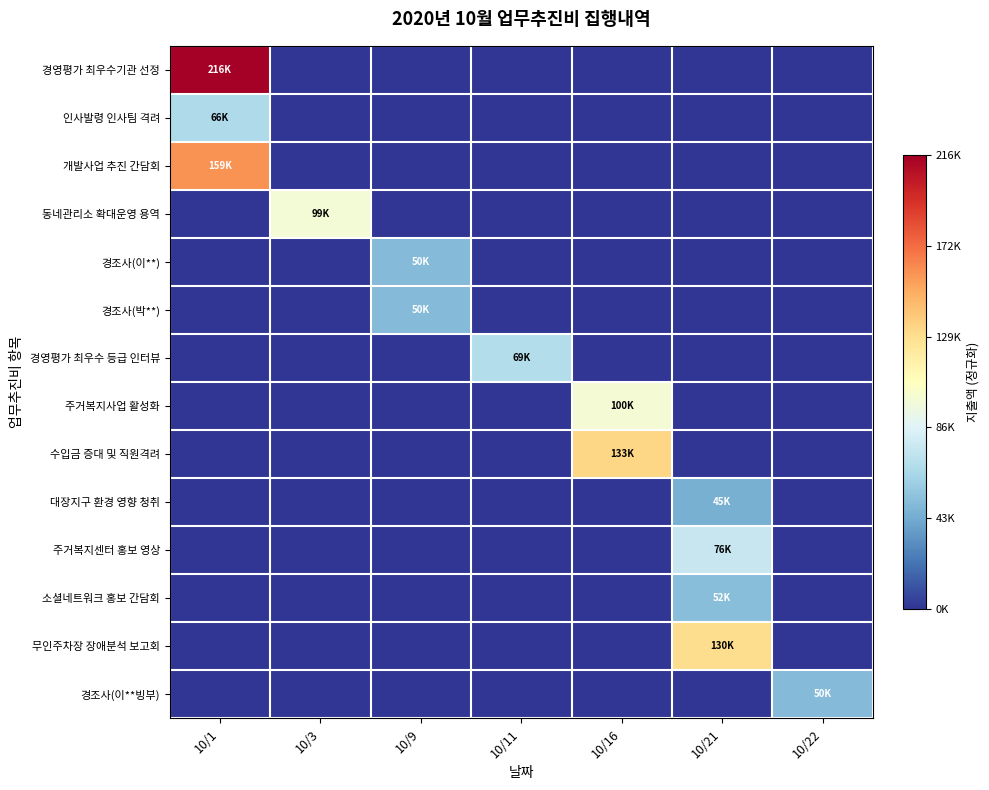

Reading left to right, extract all data points from this chart.

경영평가 최우수기관 선정: 10/1=1.0	10/3=0.0	10/9=0.0	10/11=0.0	10/16=0.0	10/21=0.0	10/22=0.0
인사발령 인사팀 격려: 10/1=0.3	10/3=0.0	10/9=0.0	10/11=0.0	10/16=0.0	10/21=0.0	10/22=0.0
개발사업 추진 간담회: 10/1=0.7	10/3=0.0	10/9=0.0	10/11=0.0	10/16=0.0	10/21=0.0	10/22=0.0
동네관리소 확대운영 용역: 10/1=0.0	10/3=0.5	10/9=0.0	10/11=0.0	10/16=0.0	10/21=0.0	10/22=0.0
경조사(이**): 10/1=0.0	10/3=0.0	10/9=0.2	10/11=0.0	10/16=0.0	10/21=0.0	10/22=0.0
경조사(박**): 10/1=0.0	10/3=0.0	10/9=0.2	10/11=0.0	10/16=0.0	10/21=0.0	10/22=0.0
경영평가 최우수 등급 인터뷰: 10/1=0.0	10/3=0.0	10/9=0.0	10/11=0.3	10/16=0.0	10/21=0.0	10/22=0.0
주거복지사업 활성화: 10/1=0.0	10/3=0.0	10/9=0.0	10/11=0.0	10/16=0.5	10/21=0.0	10/22=0.0
수입금 증대 및 직원격려: 10/1=0.0	10/3=0.0	10/9=0.0	10/11=0.0	10/16=0.6	10/21=0.0	10/22=0.0
대장지구 환경 영향 청취: 10/1=0.0	10/3=0.0	10/9=0.0	10/11=0.0	10/16=0.0	10/21=0.2	10/22=0.0
주거복지센터 홍보 영상: 10/1=0.0	10/3=0.0	10/9=0.0	10/11=0.0	10/16=0.0	10/21=0.4	10/22=0.0
소셜네트워크 홍보 간담회: 10/1=0.0	10/3=0.0	10/9=0.0	10/11=0.0	10/16=0.0	10/21=0.2	10/22=0.0
무인주차장 장애분석 보고회: 10/1=0.0	10/3=0.0	10/9=0.0	10/11=0.0	10/16=0.0	10/21=0.6	10/22=0.0
경조사(이**빙부): 10/1=0.0	10/3=0.0	10/9=0.0	10/11=0.0	10/16=0.0	10/21=0.0	10/22=0.2